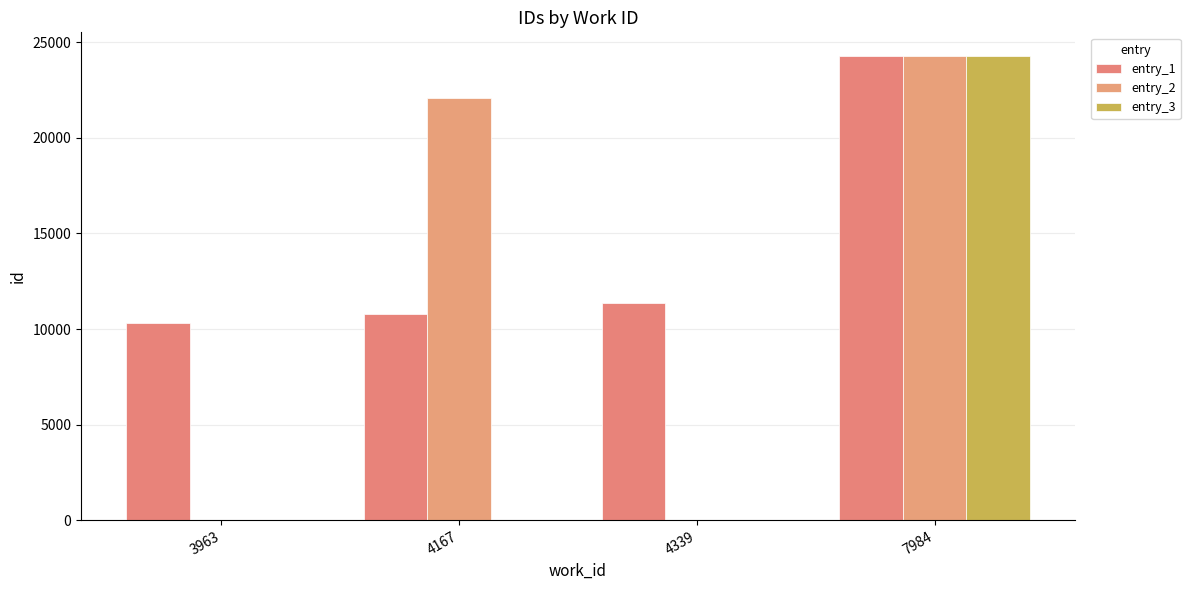

List the labels in order of entry_3 value, largest first.

7984, 3963, 4167, 4339